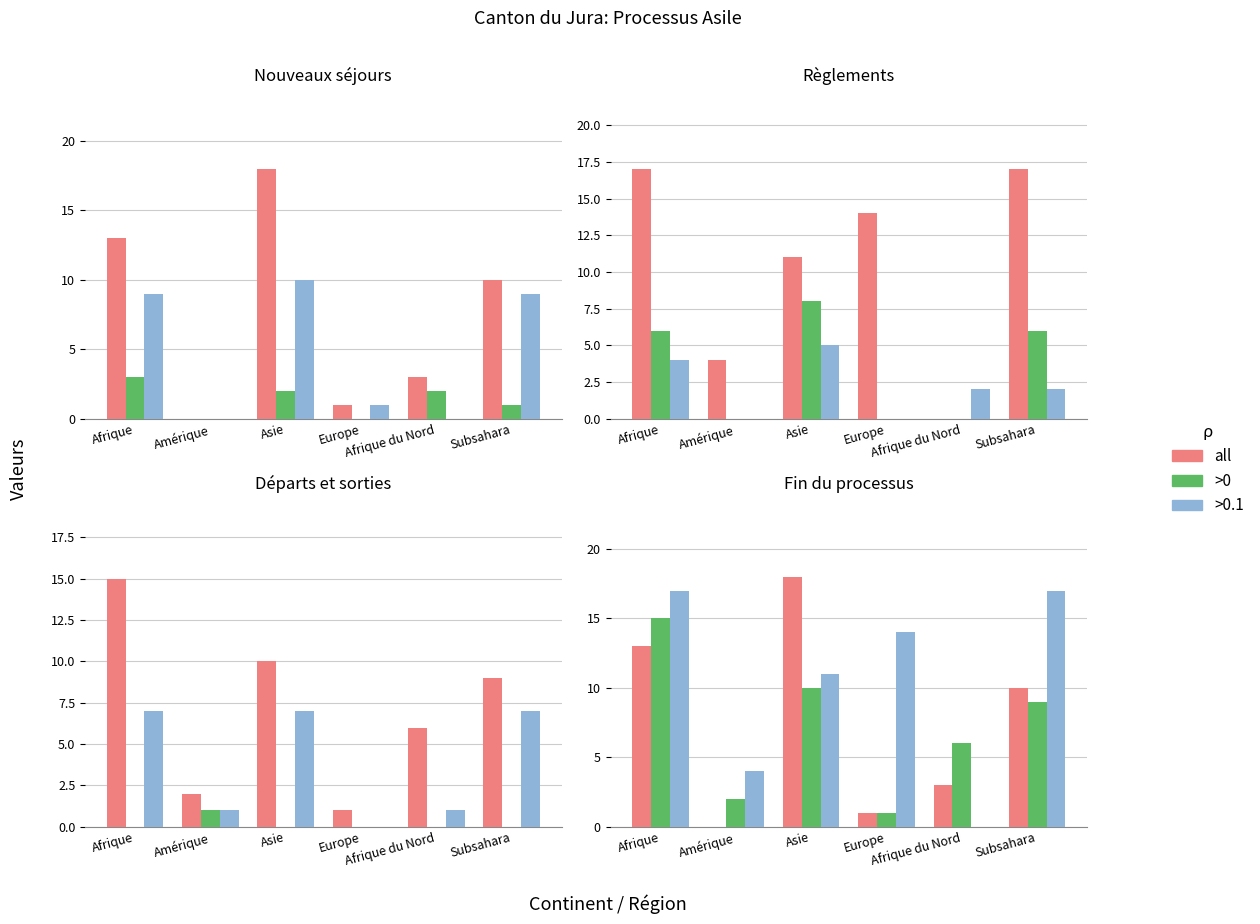

Is the value of >0 at Afrique du Nord greater than the value of all at Afrique du Nord?

Yes